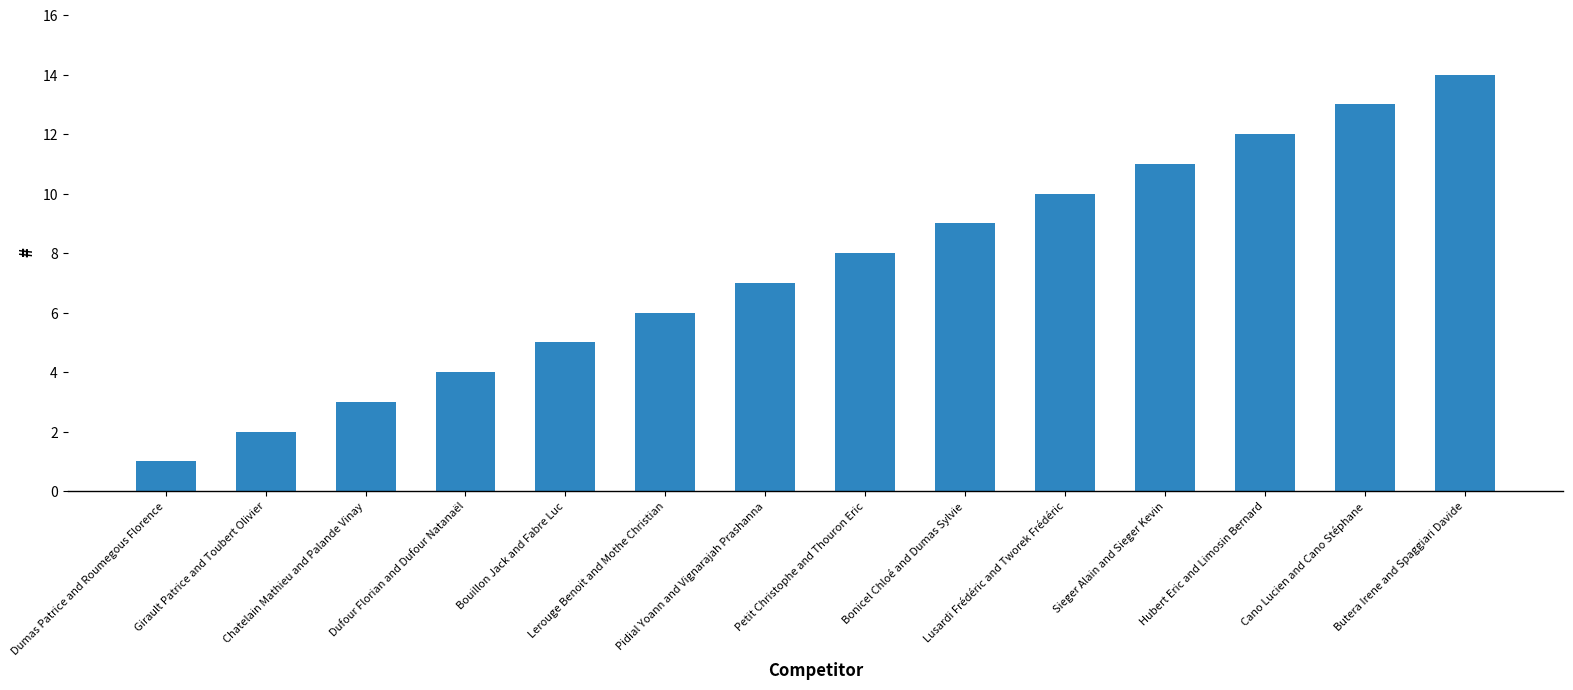

Where is the data nearest to the value 7?

Pidial Yoann and Vignarajah Prashanna